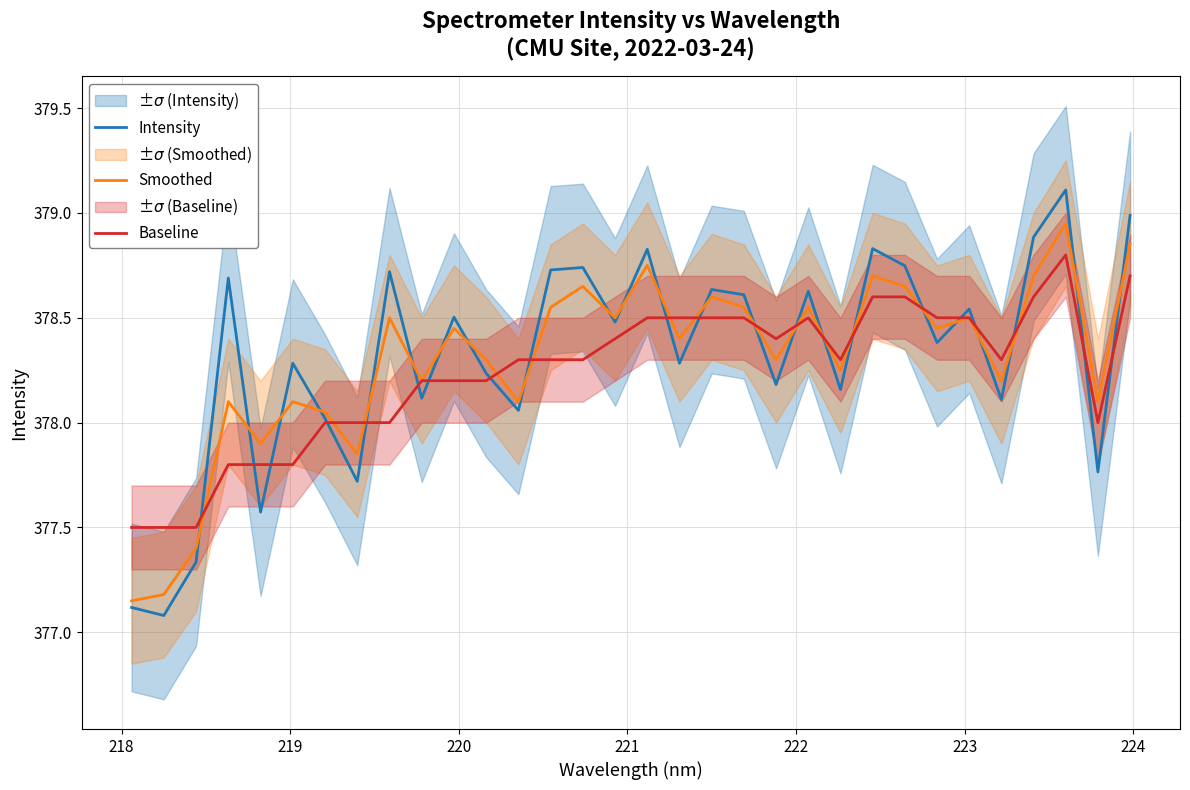

What is the greatest value displayed?

379.1